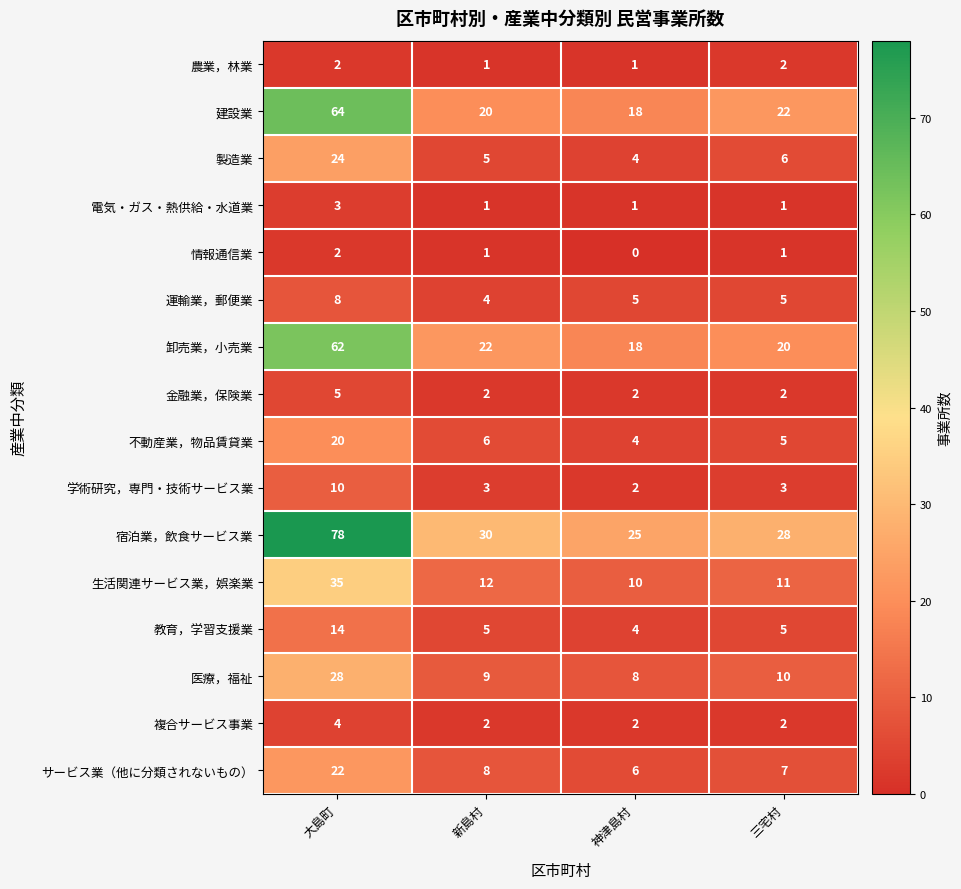

What is the total value across all series at 大島町?

381